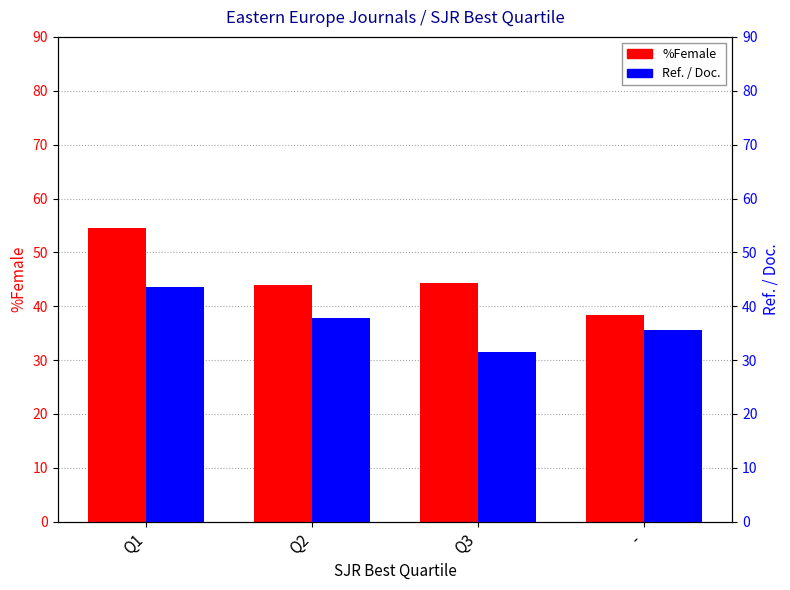

What is the difference between the second highest and second lowest values in the Ref. / Doc. series?

2.2